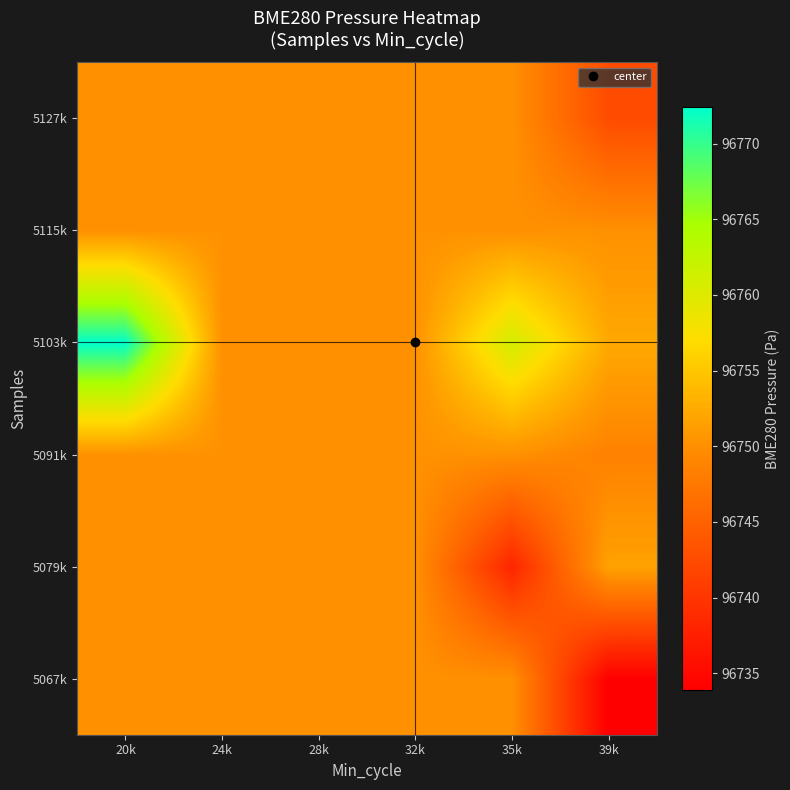

What is the total value across all series at 20k?

580523.1